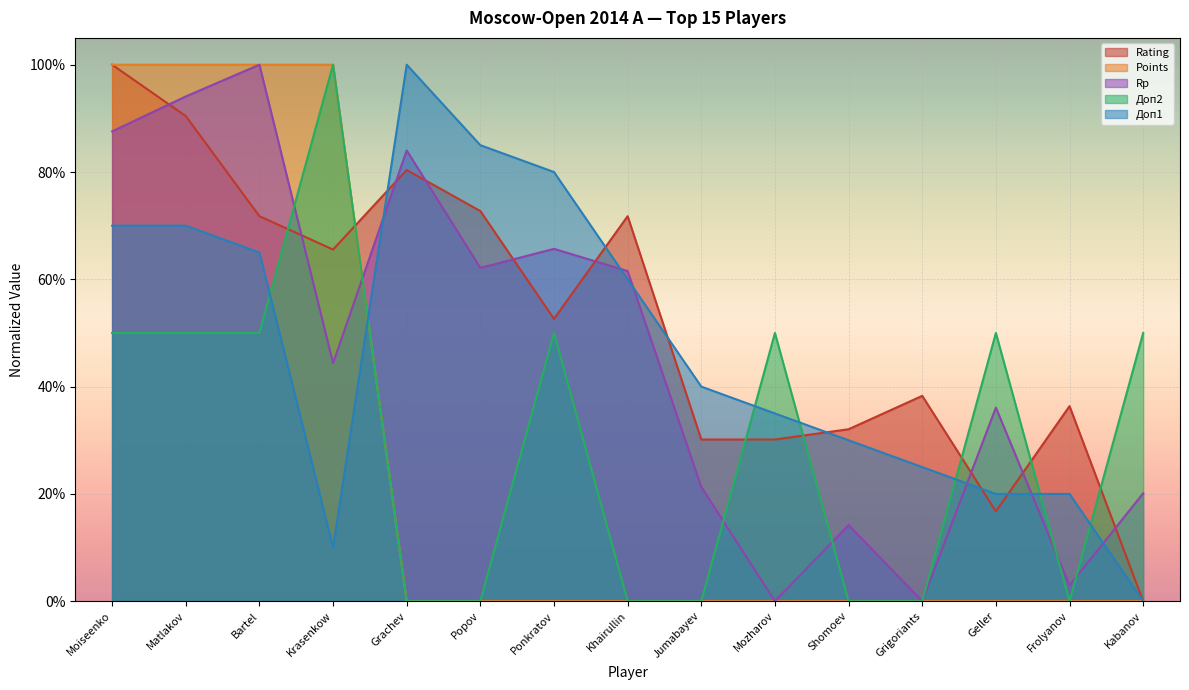

At which category does Доп1 reach its first local valley?

Krasenkow